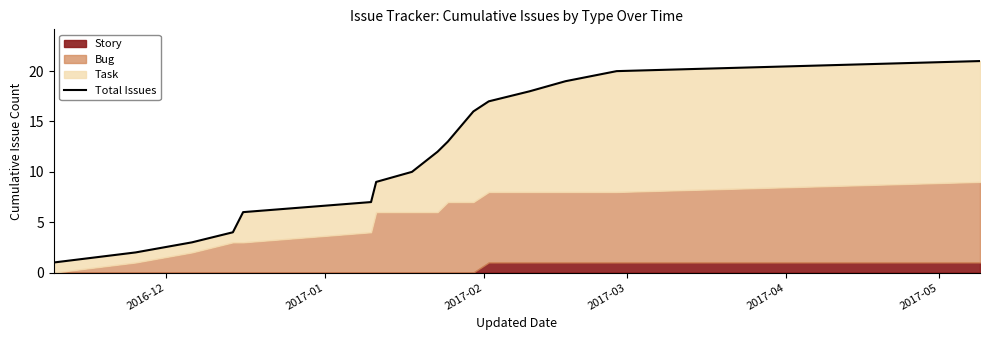

What is the difference between the maximum and minimum values?

20